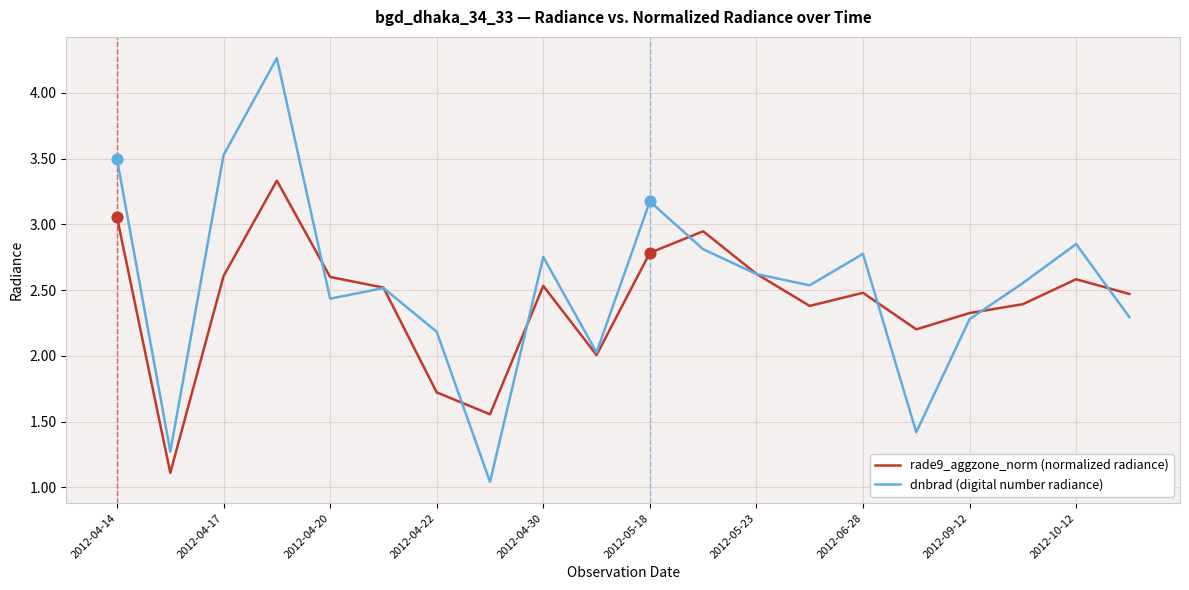

What is the maximum value shown in the chart?

4.3